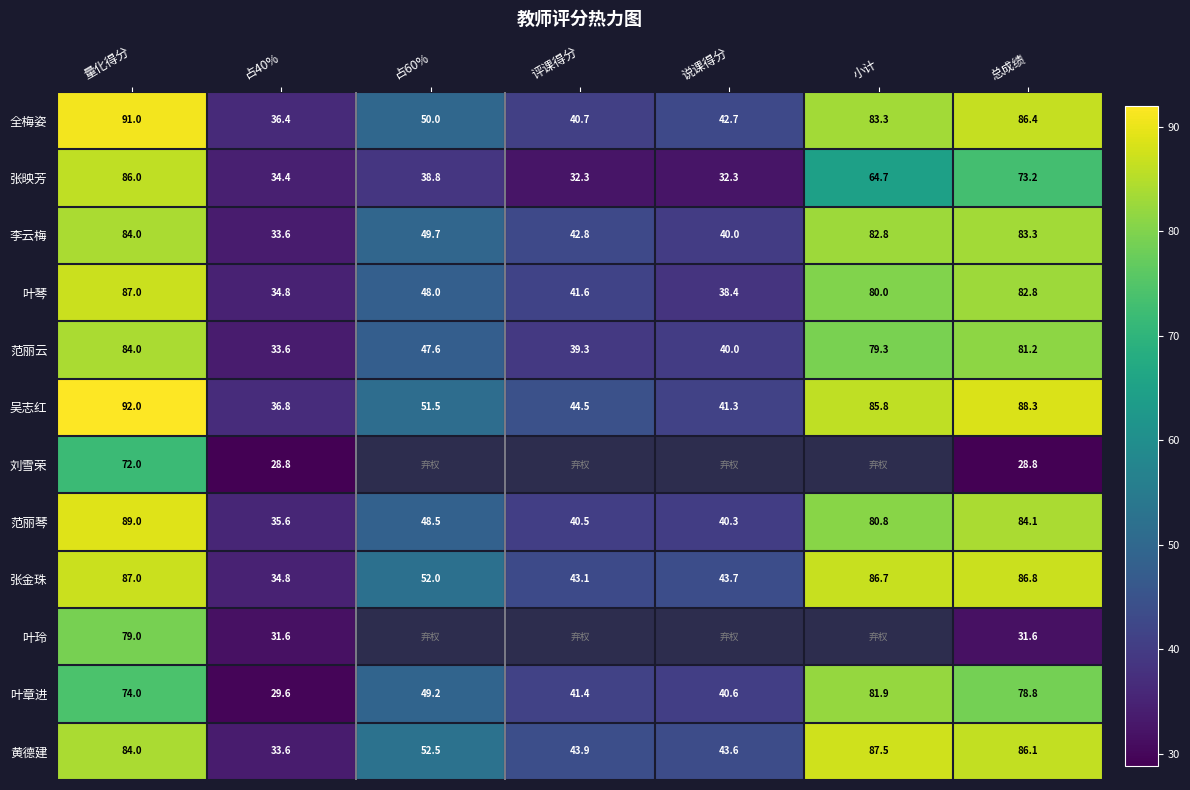

Read the 张金珠 value at 占40%.

34.8